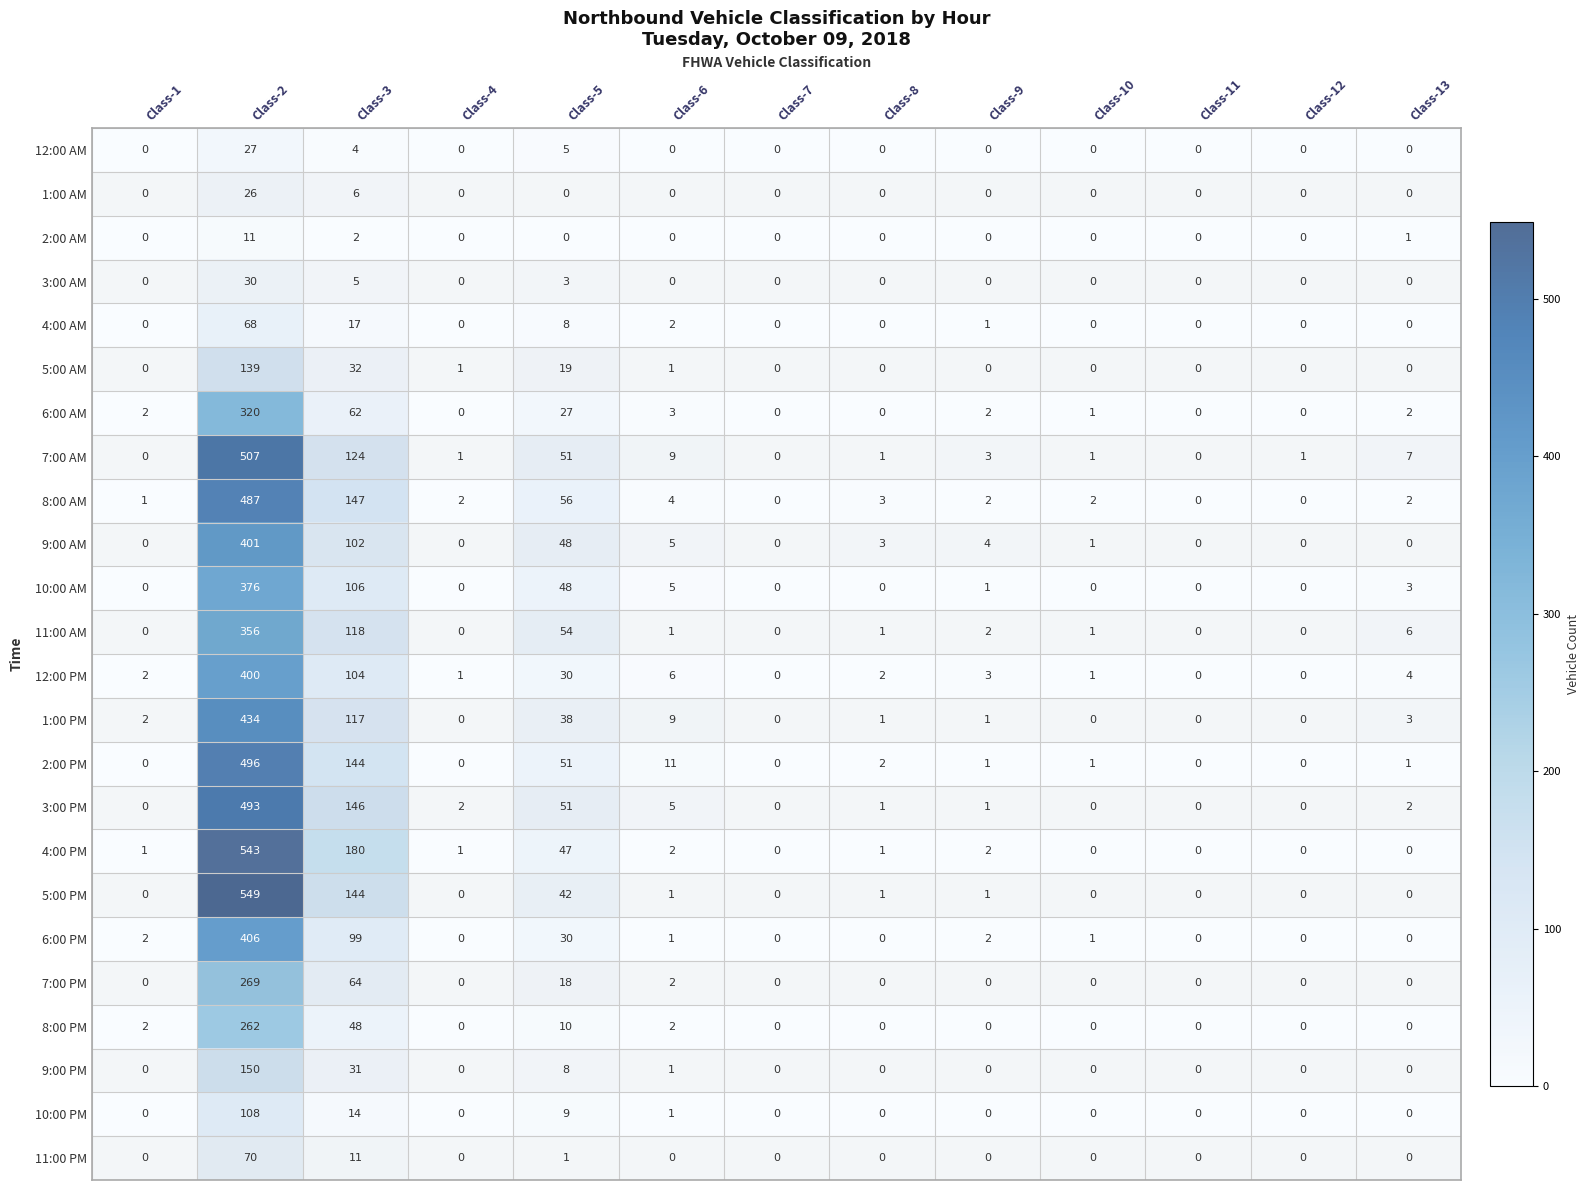

Which category has the lowest value in the 7:00 AM series?

Class-1